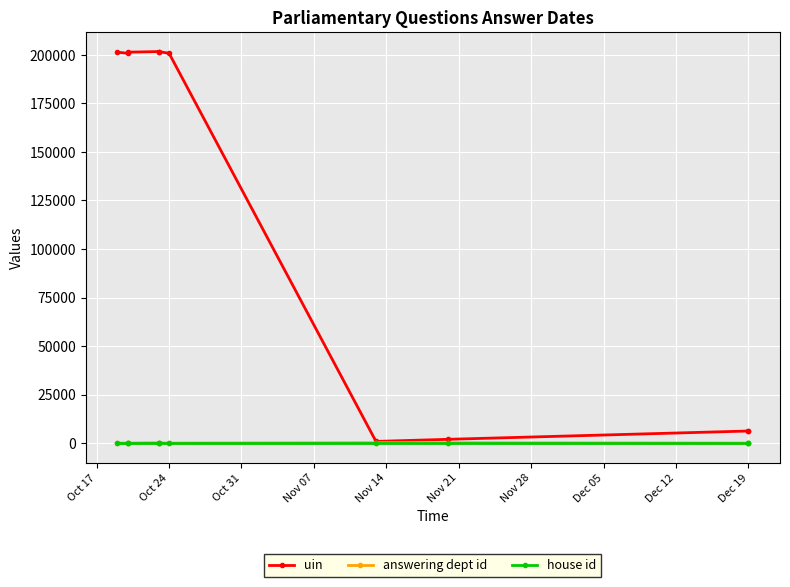

In uin, how many points are higher than both neighbors (excluding endpoints)?

1